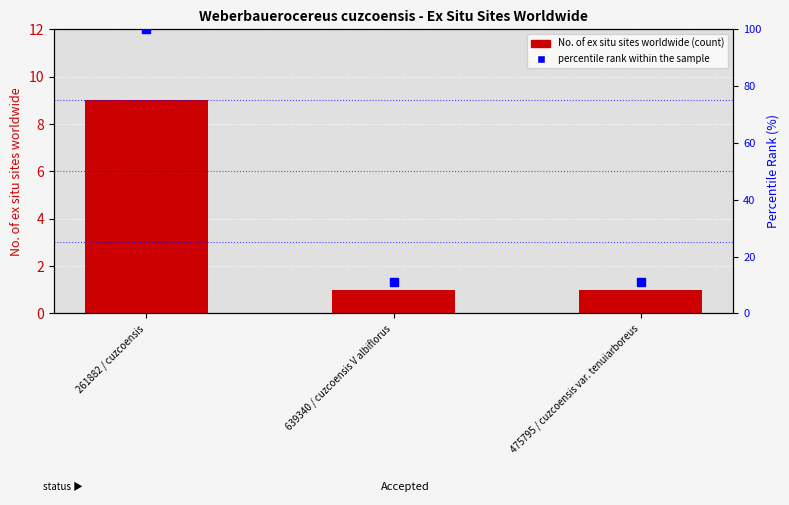

Is the value of No. of ex situ sites worldwide at 639340 / cuzcoensis V albiflorus greater than the value of percentile rank within the sample at 475795 / cuzcoensis var. tenuiarboreus?

No